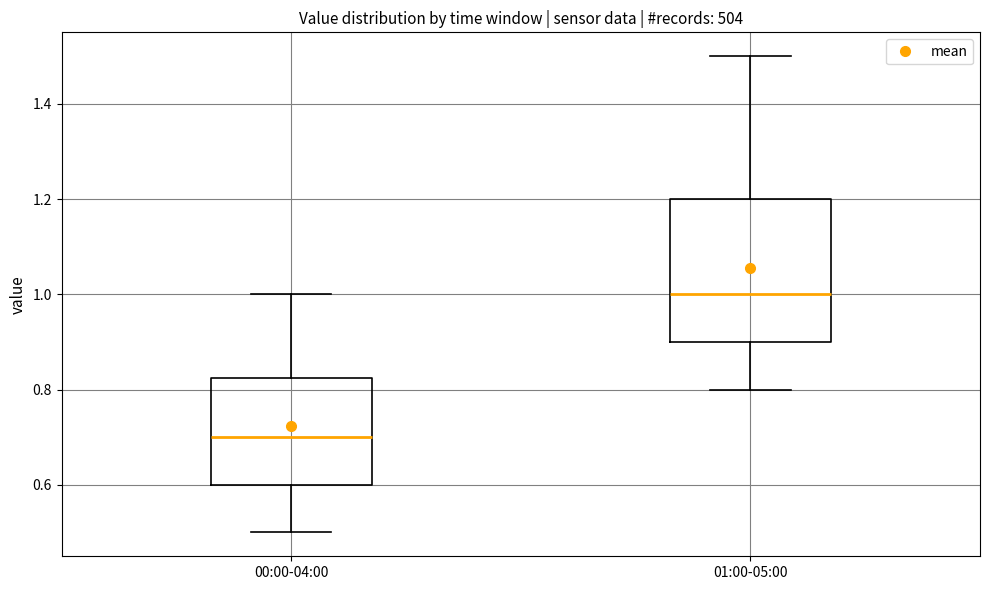

Comparing the boxes themselves (not the whiskers), which one is the tallest?

01:00-05:00